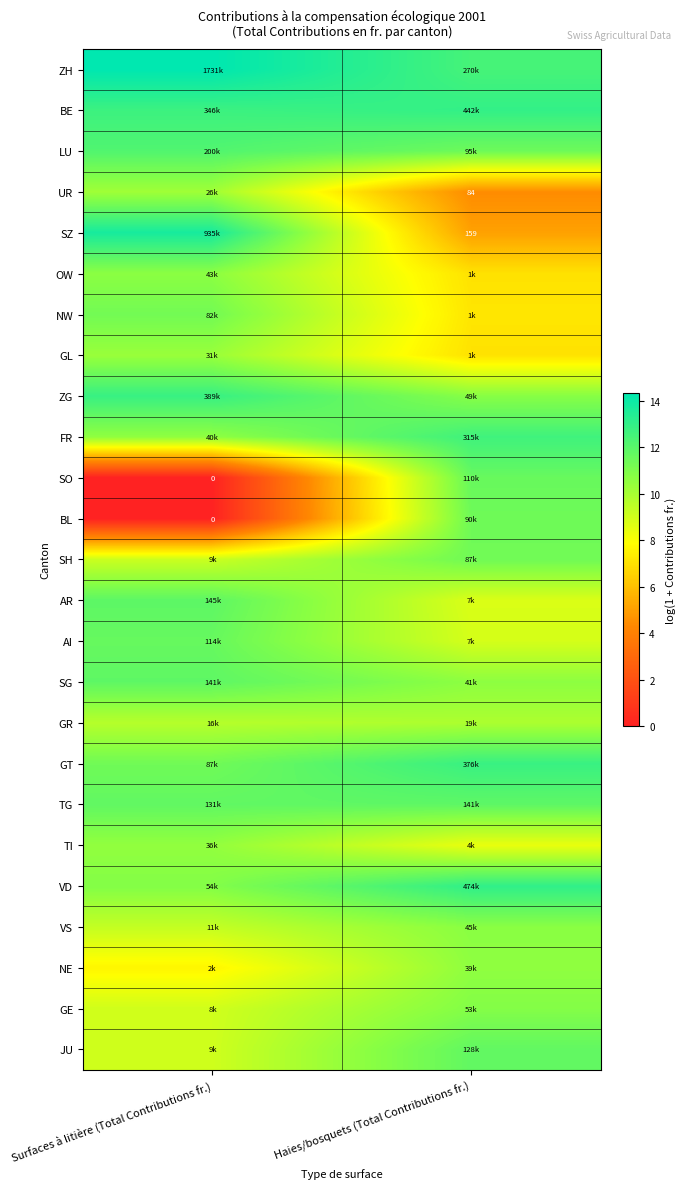

At which label does ZG reach its minimum?

Haies/bosquets (Total Contributions fr.)